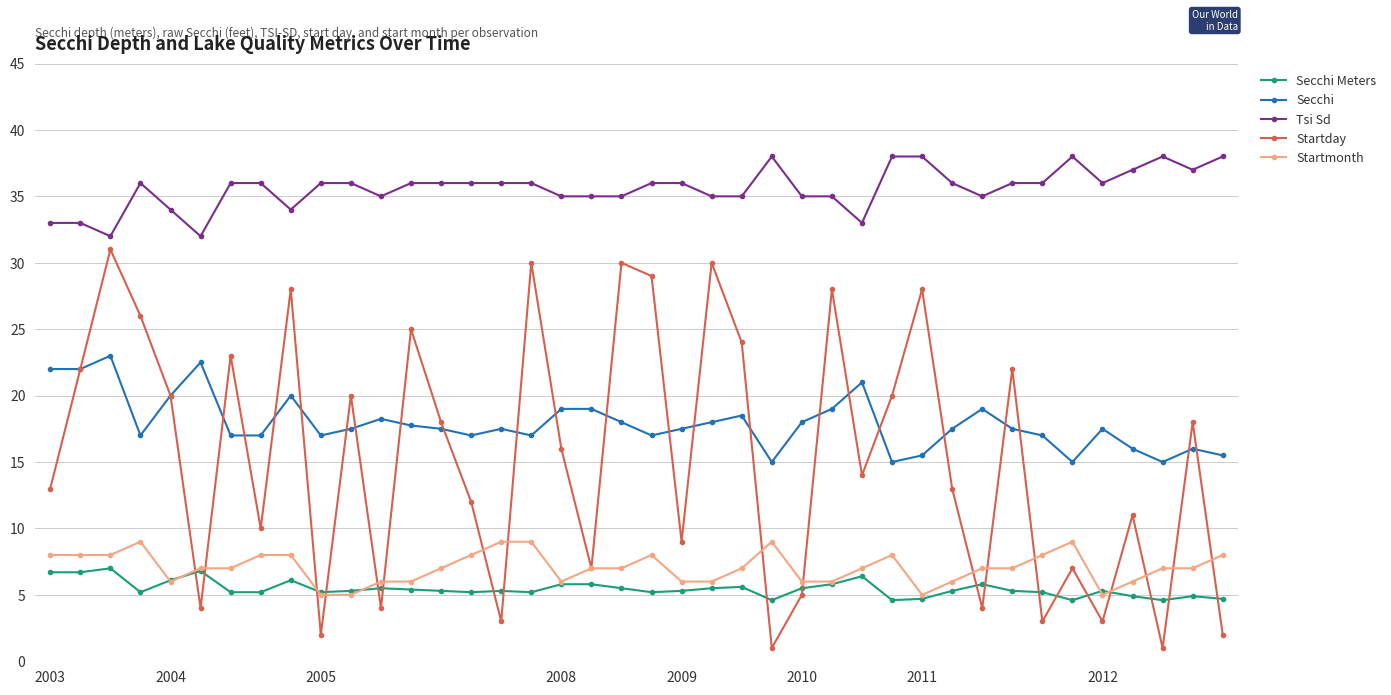

Which series has the widest spread of values?

Startday